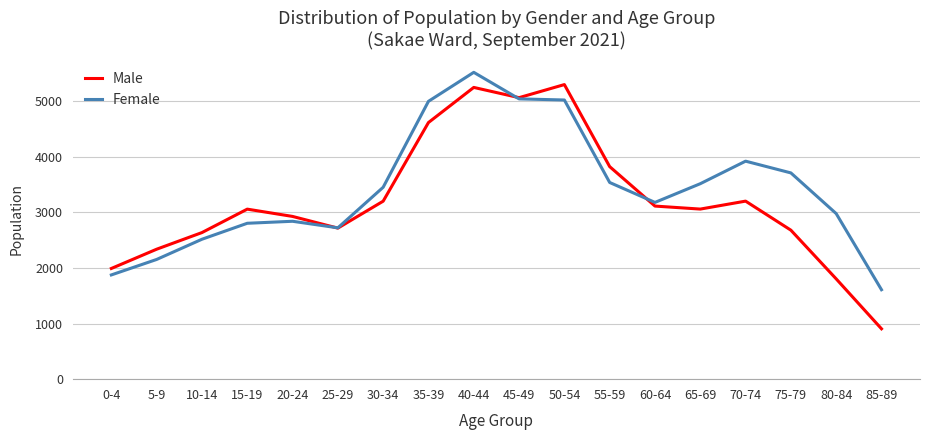

Which series has the largest range (max minus min)?

Male